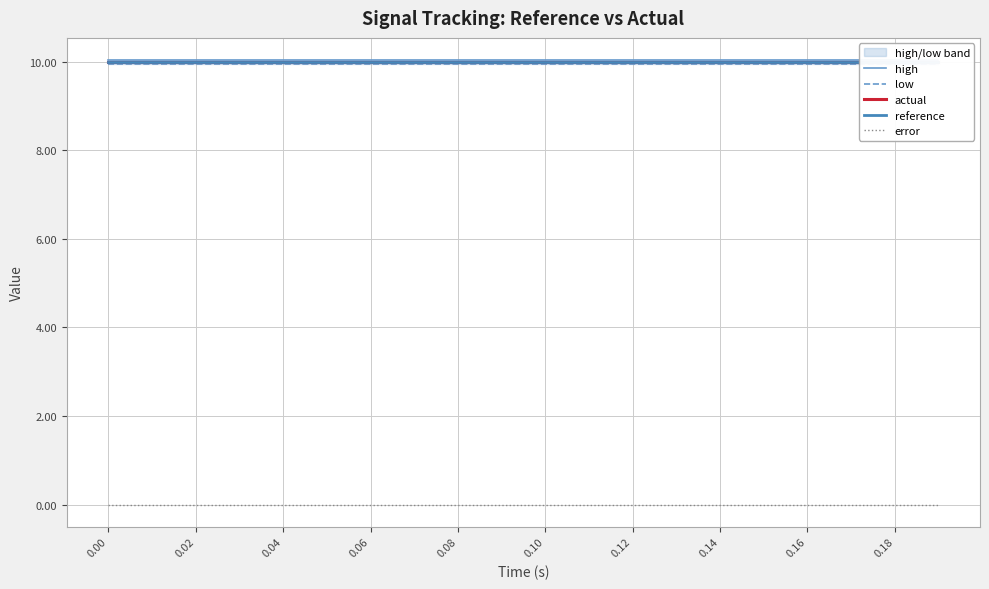

True or false: reference and low intersect in this chart.

False